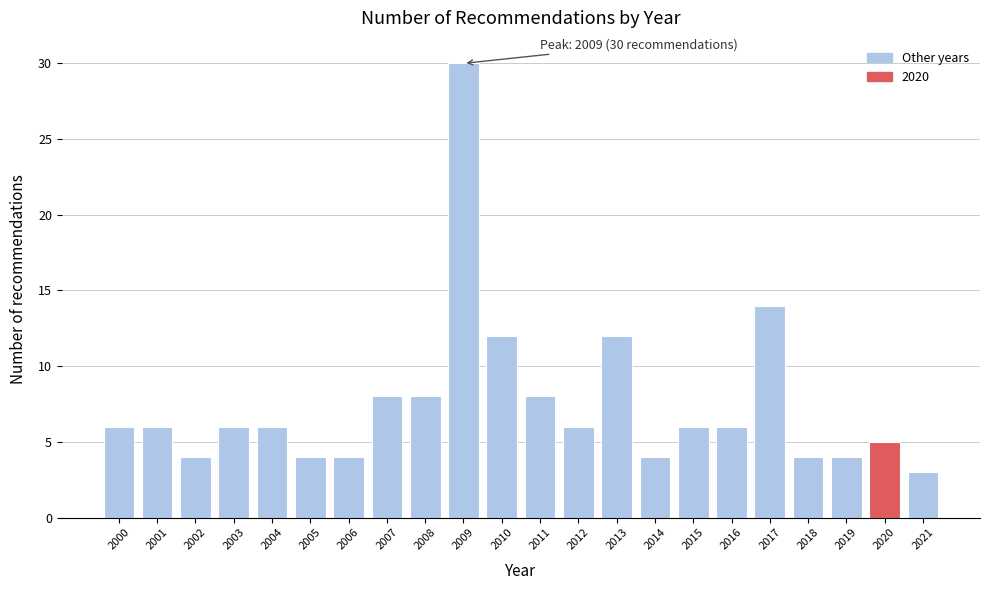

Reading left to right, extract all data points from this chart.

2000=6	2001=6	2002=4	2003=6	2004=6	2005=4	2006=4	2007=8	2008=8	2009=30	2010=12	2011=8	2012=6	2013=12	2014=4	2015=6	2016=6	2017=14	2018=4	2019=4	2020=5	2021=3